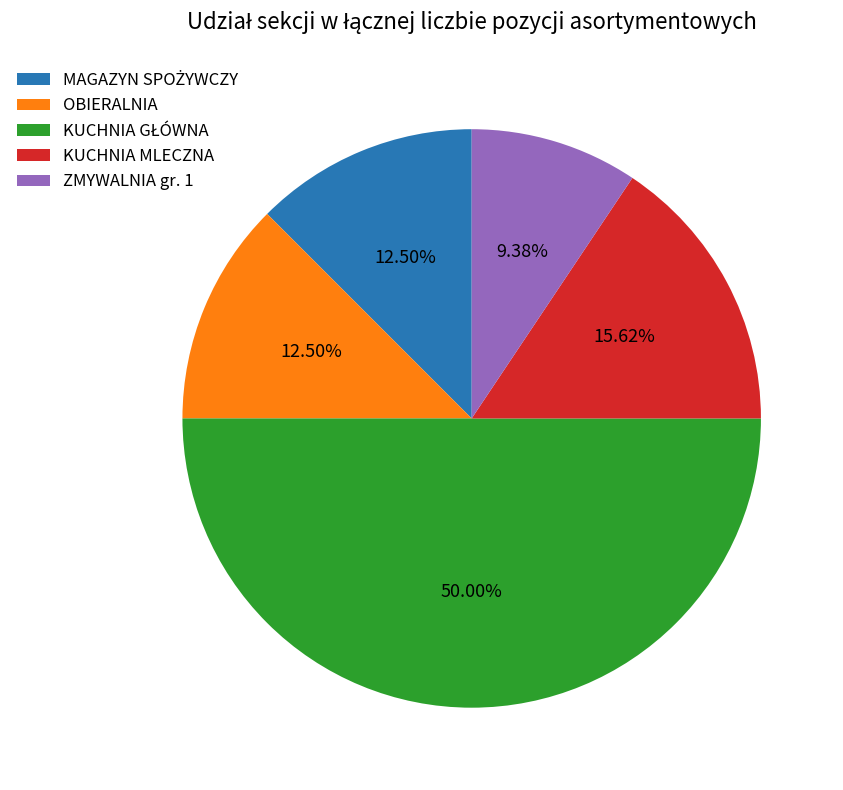

Does OBIERALNIA represent more than half of the total?

No